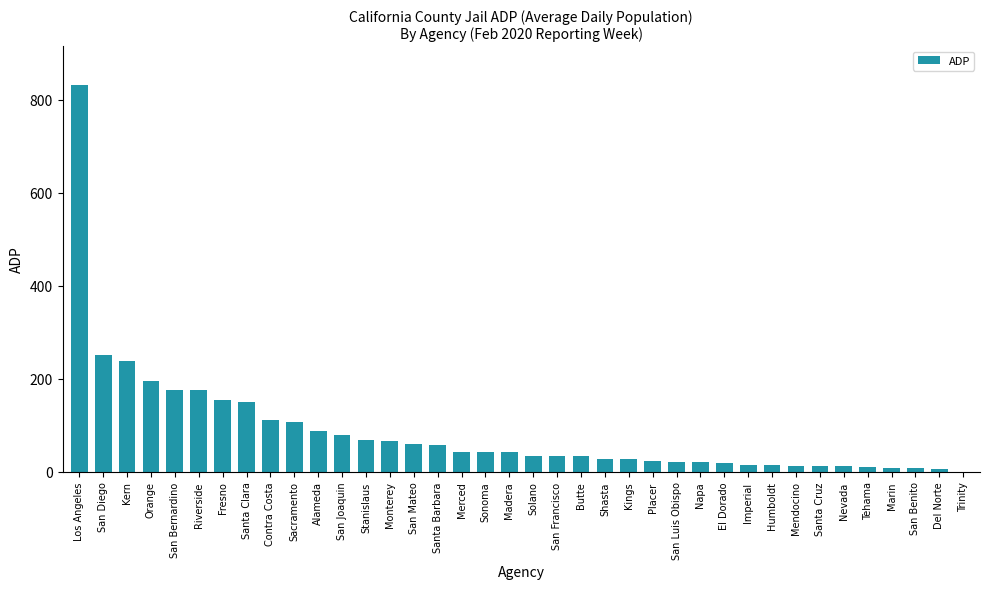

What is the sum of the values at Stanislaus and Santa Clara?

218